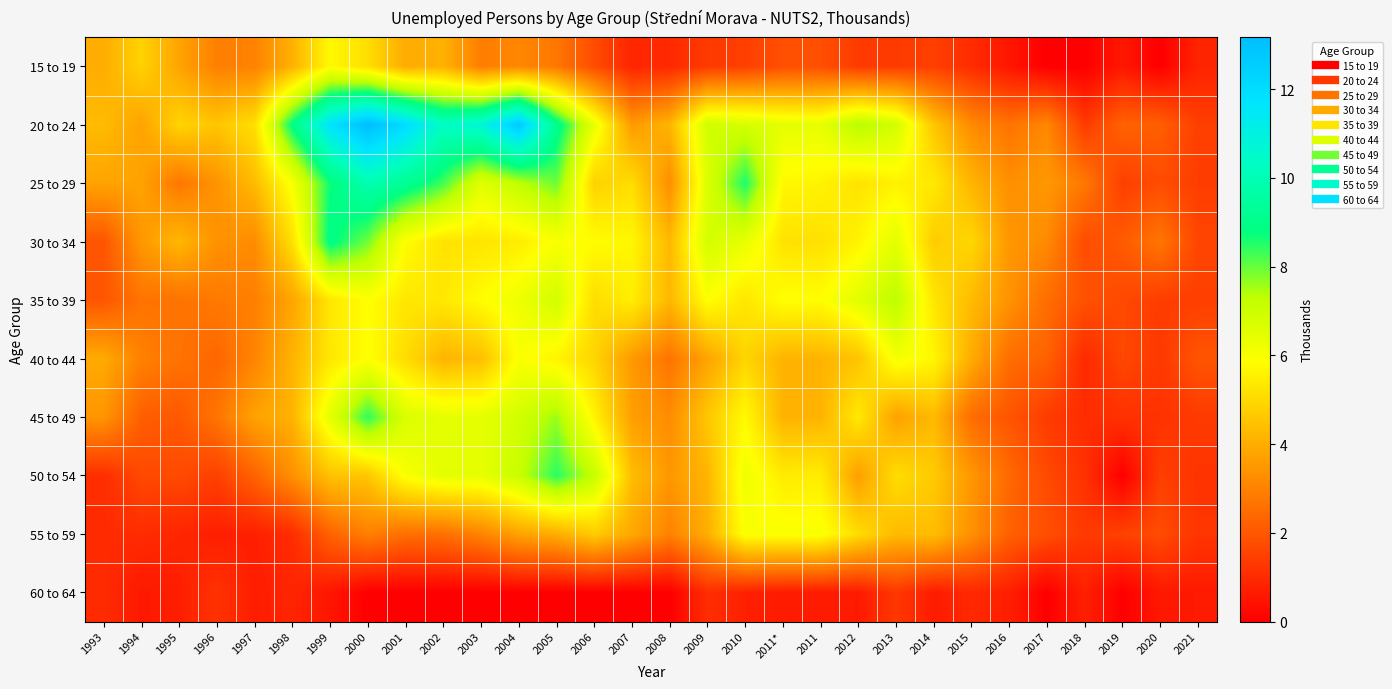

Between 2015 and 2018, which is larger?

2015